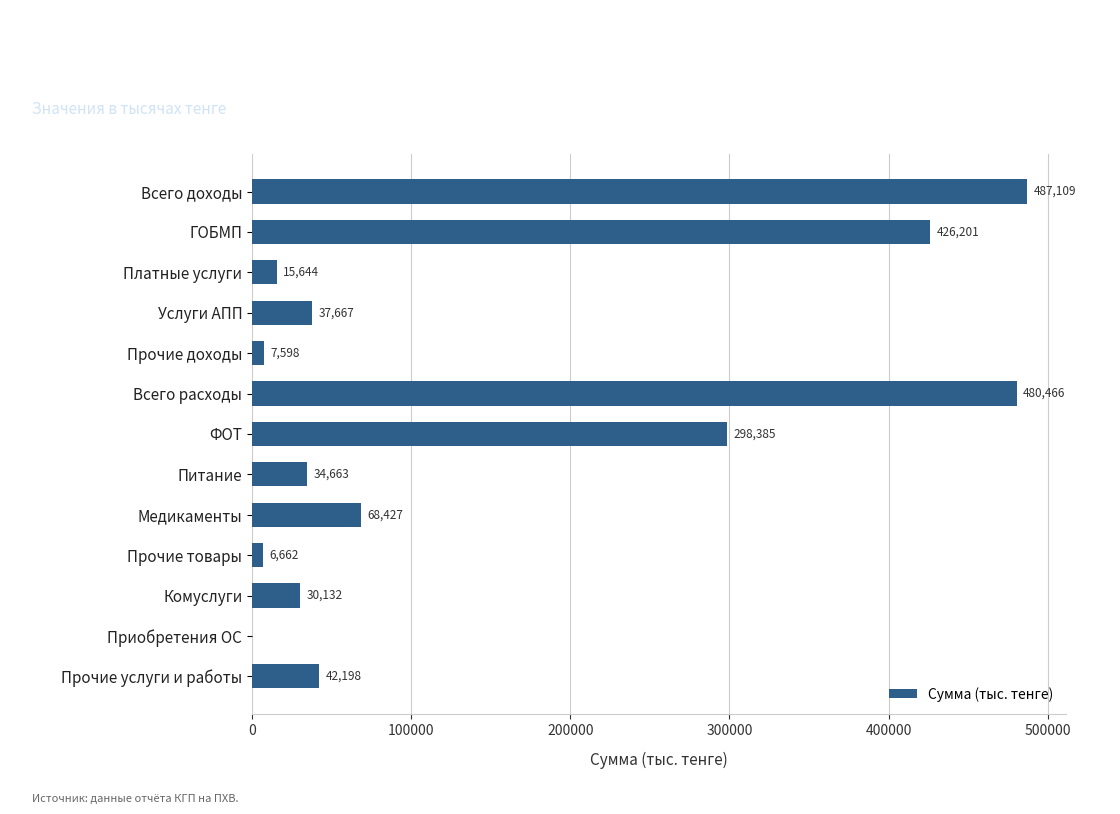

Which has a higher value, Всего расходы or Прочие товары?

Всего расходы